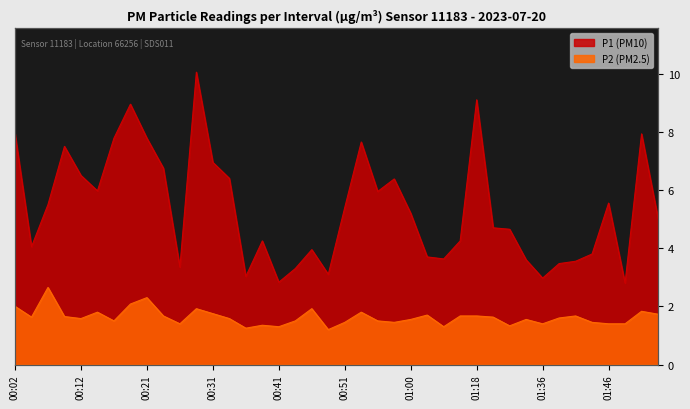

True or false: P1 and P2 intersect in this chart.

False